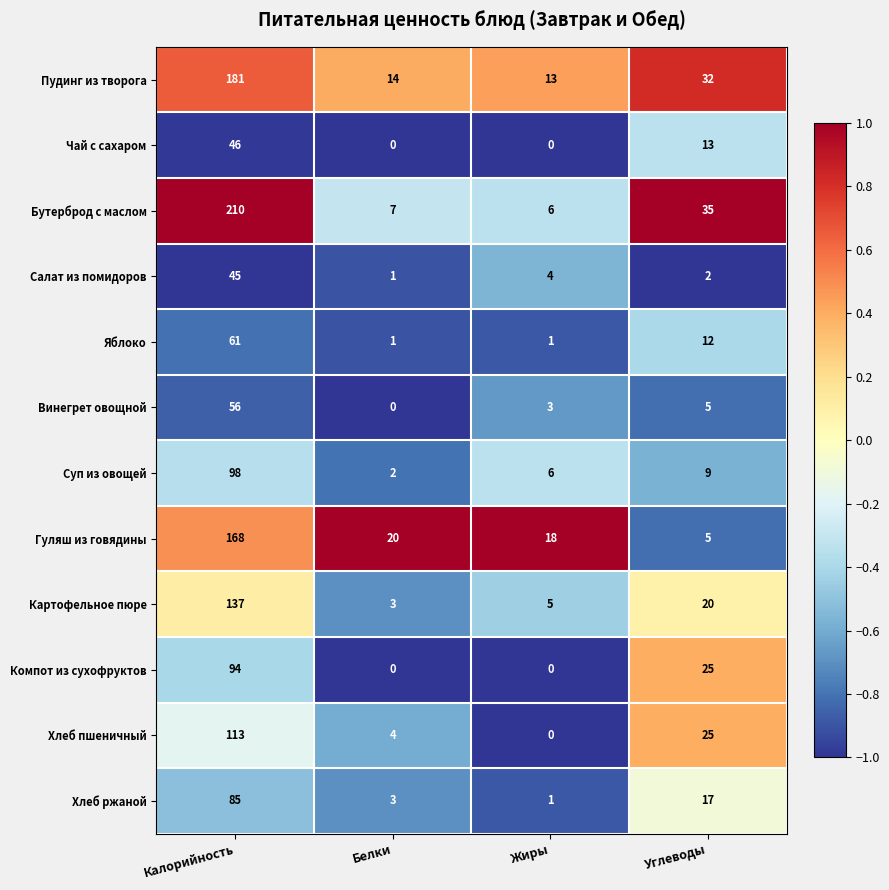

What is the spread (max minus min) of values at Жиры?

18